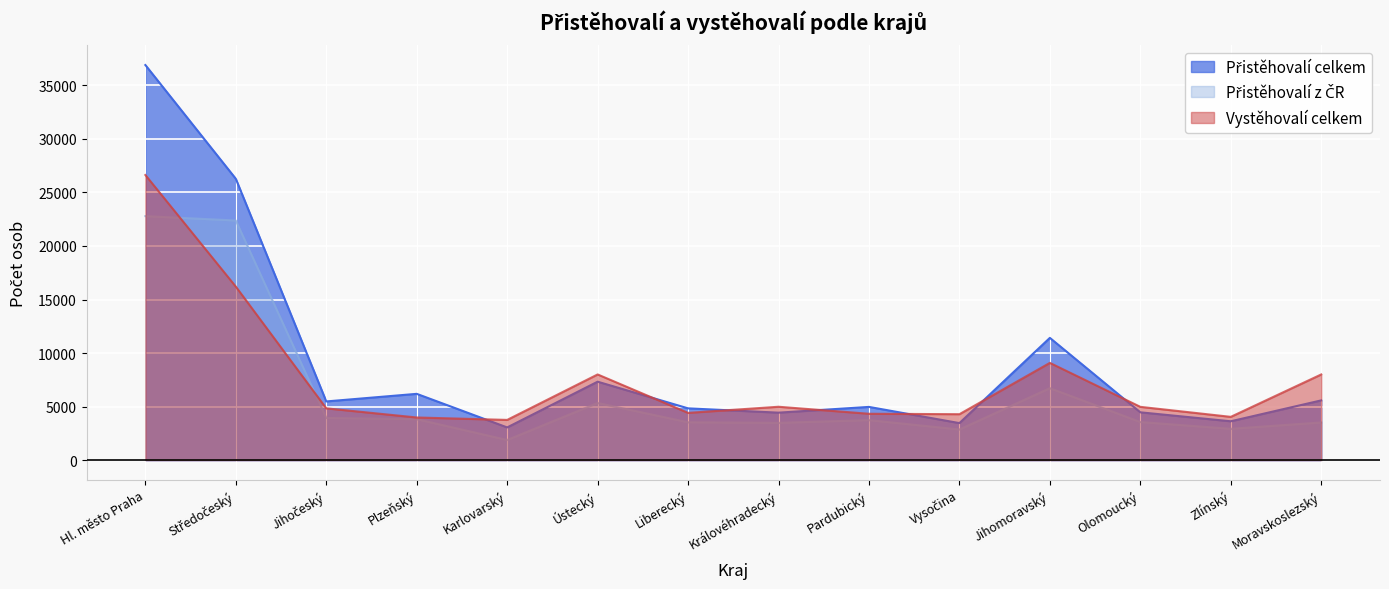

Reading left to right, transcribe all the data shown in this chart.

Přistěhovalí celkem: Hl. město Praha=36901	Středočeský=26274	Jihočeský=5480	Plzeňský=6189	Karlovarský=3052	Ústecký=7324	Liberecký=4834	Královéhradecký=4432	Pardubický=4969	Vysočina=3456	Jihomoravský=11416	Olomoucký=4464	Zlínský=3627	Moravskoslezský=5578
Přistěhovalí z ČR: Hl. město Praha=22791	Středočeský=22380	Jihočeský=3937	Plzeňský=3825	Karlovarský=1882	Ústecký=5339	Liberecký=3536	Královéhradecký=3480	Pardubický=3737	Vysočina=2862	Jihomoravský=6722	Olomoucký=3559	Zlínský=2925	Moravskoslezský=3518
Vystěhovalí celkem: Hl. město Praha=26630	Středočeský=16202	Jihočeský=4836	Plzeňský=3982	Karlovarský=3755	Ústecký=8002	Liberecký=4412	Královéhradecký=4984	Pardubický=4330	Vysočina=4289	Jihomoravský=9082	Olomoucký=4976	Zlínský=4040	Moravskoslezský=8001